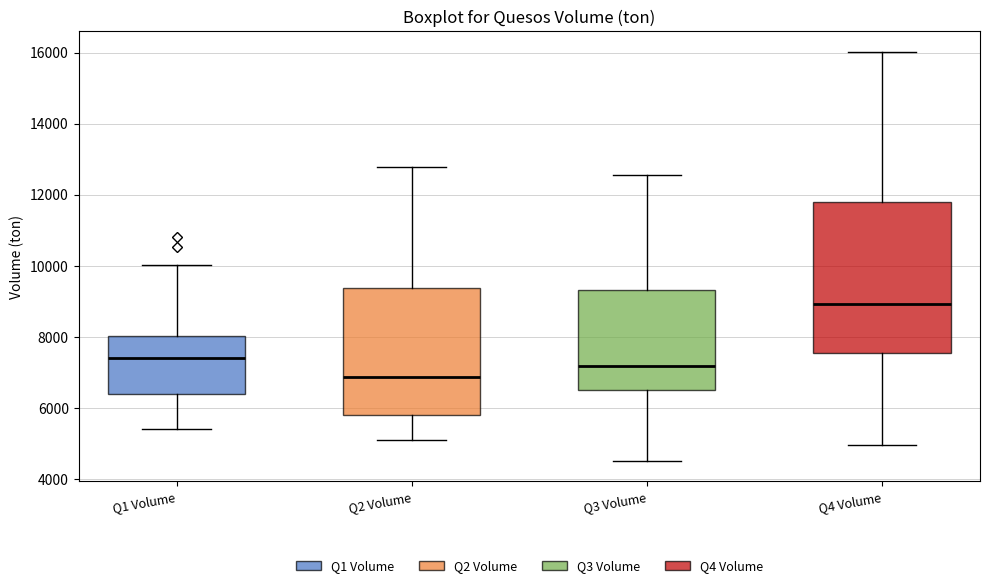

Reading left to right, transcribe this box plot: for each box, give where its median line is, the range the box spans, and where its two whiskers end, as read against the y-axis. The values are not printed on the chart, so give them approximately, as read against the axis.

Q1 Volume: median 7400, box 6400 to 8000, whiskers 5400 to 10000
Q2 Volume: median 6800, box 5800 to 9400, whiskers 5200 to 12800
Q3 Volume: median 7200, box 6600 to 9400, whiskers 4600 to 12600
Q4 Volume: median 9000, box 7600 to 11800, whiskers 5000 to 16000